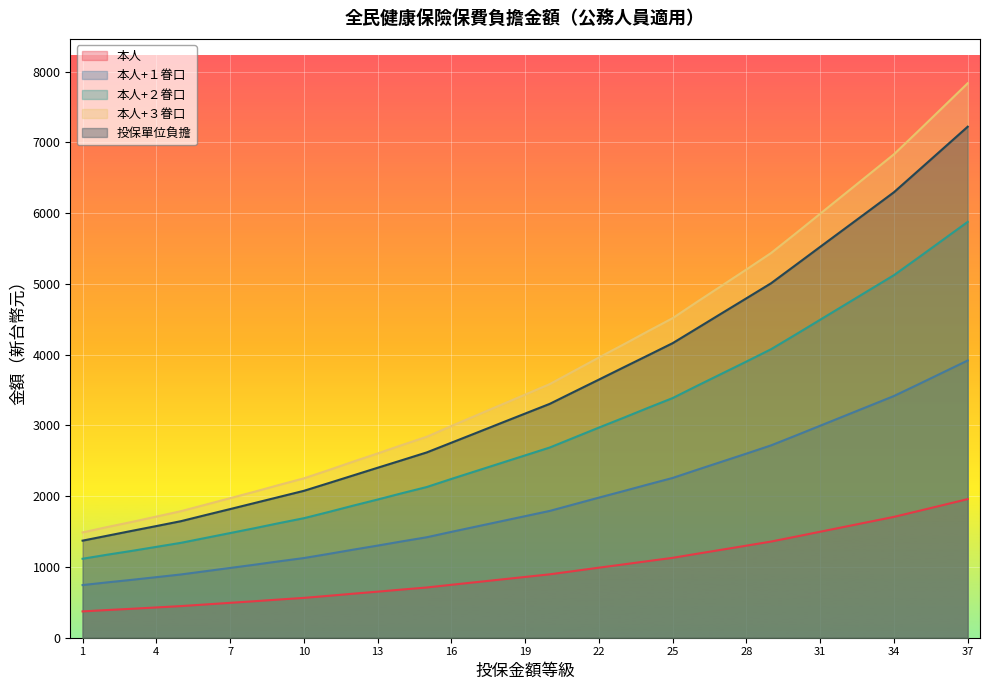

Where does the 本人+２眷口 series first go above 1718?

20